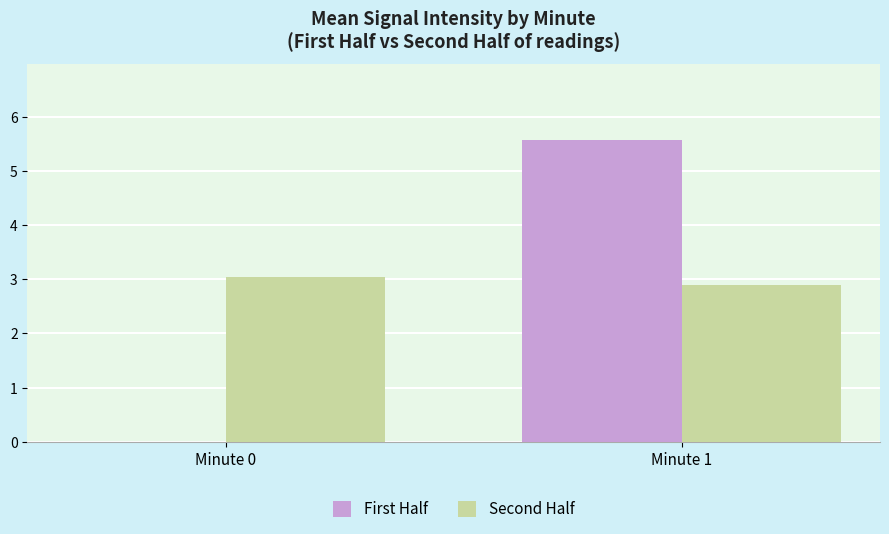

What is the difference between the Second Half values at Minute 0 and Minute 1?

0.2